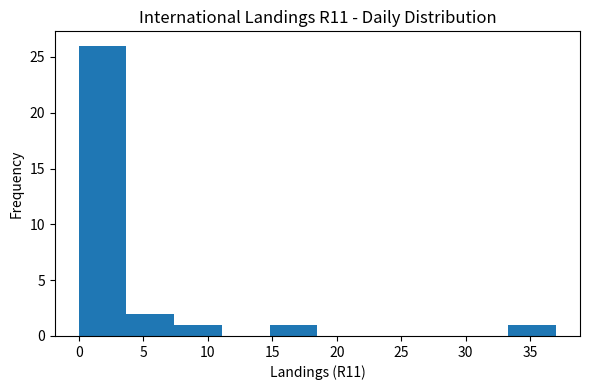

How tall is the bar that spans 0.0 to 3.7 on the x-axis? Neither the bar edges nor the heights are printed on the chart, so give them approximately, as read against the axes.

26